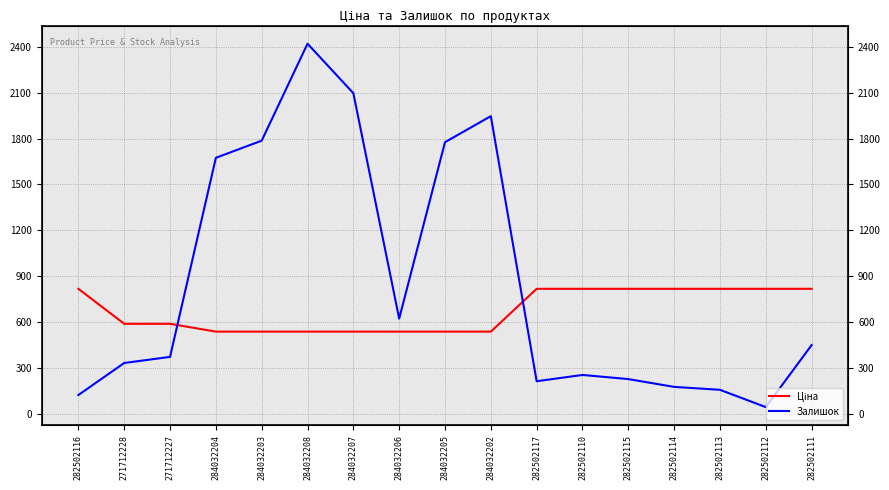

What is the label of the 4th point from the left?

284032204